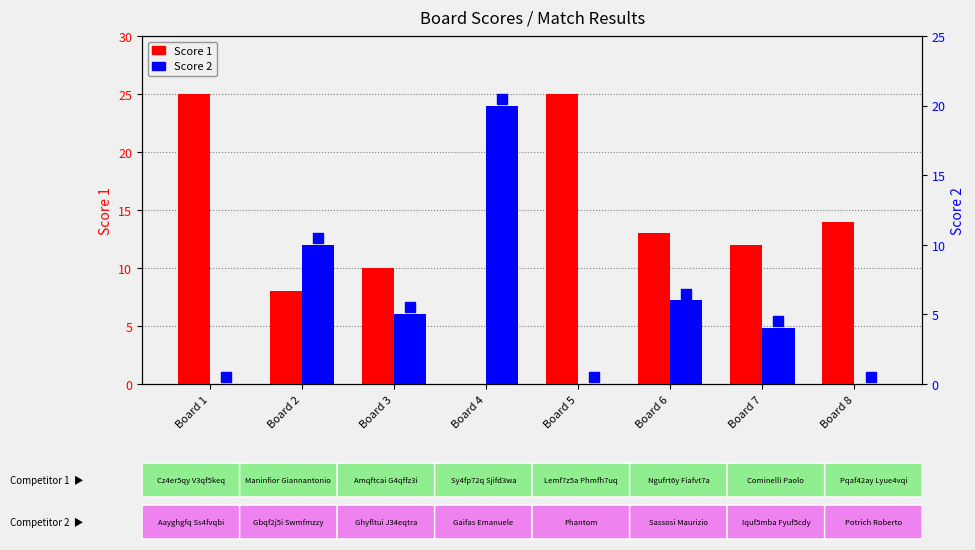

At which label does Score 2 first exceed 5?

Board 2